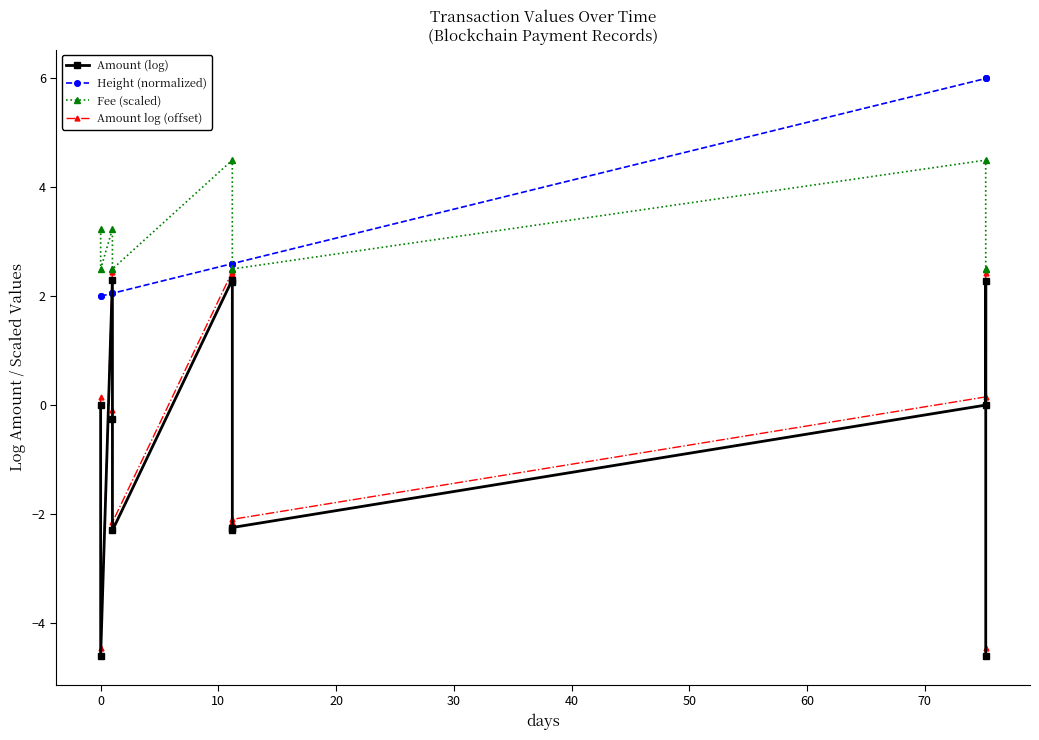

How many interior local peaks does the Amount log (offset) series have?

3